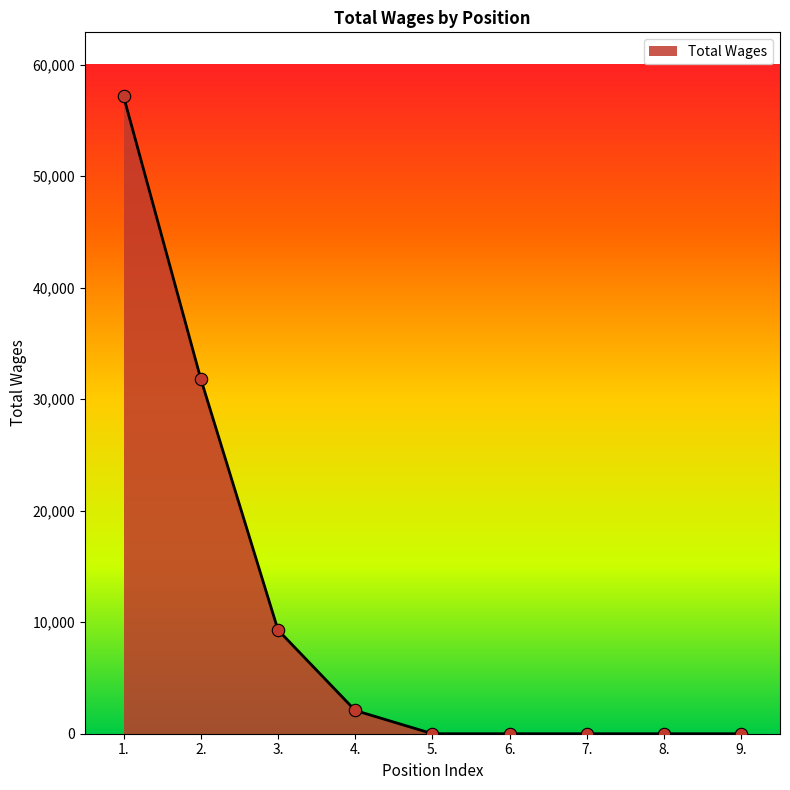

Which has a higher value, 9. or 1.?

1.